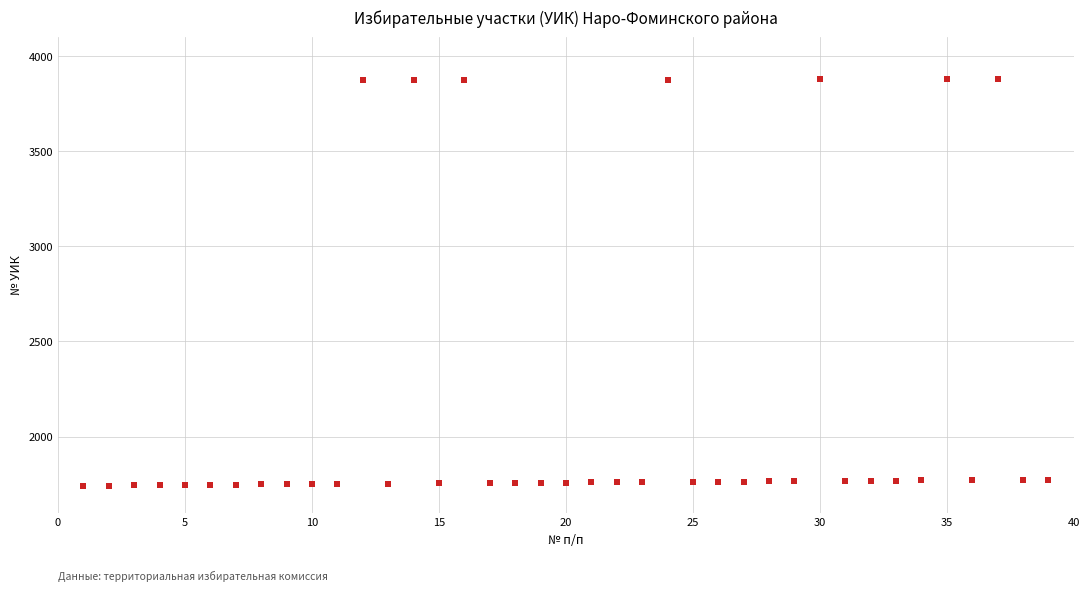

What is the range of X values (max minus min)?

38